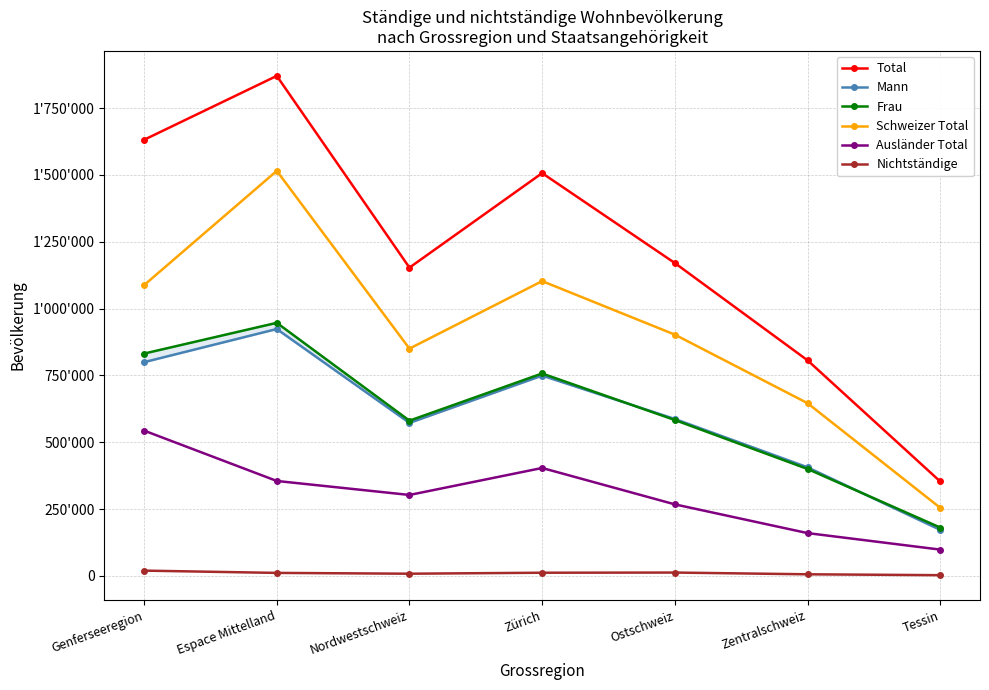

Reading right to left, extract all data points from this chart.

Total: 353568	806723	1170519	1506818	1153316	1870500	1631512
Mann: 172411	406460	587199	749432	572468	923636	799695
Frau: 181157	400263	583320	757386	580848	946864	831817
Schweizer Total: 254975	646386	902707	1102918	850339	1515176	1087805
Ausländer Total: 98593	160337	267812	403900	302977	355324	543707
Nichtständige: 2874	6211	12697	12067	8420	11414	19941